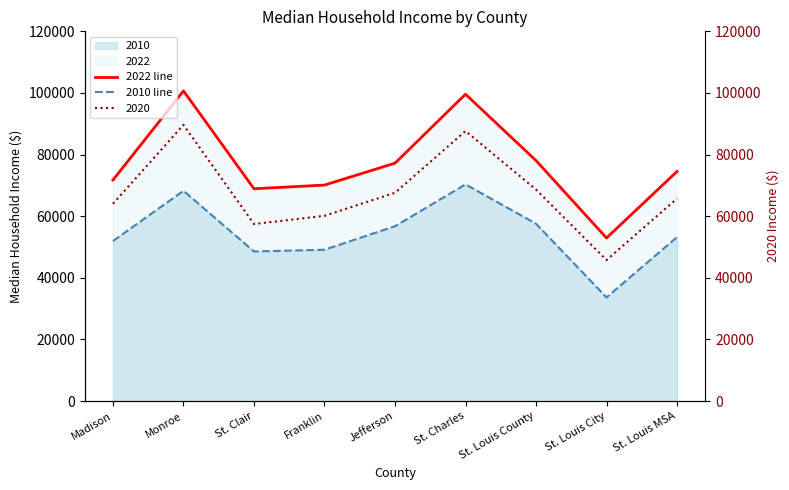

Is the value of 2010 line at St. Charles greater than the value of 2022 line at Monroe?

No